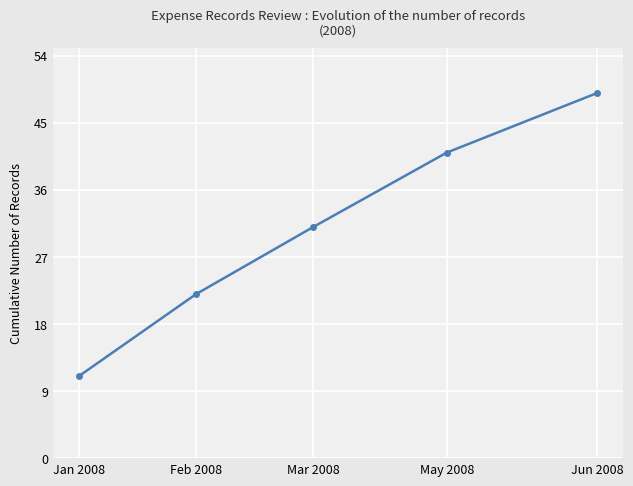

What position from the left is Jan 2008?

1